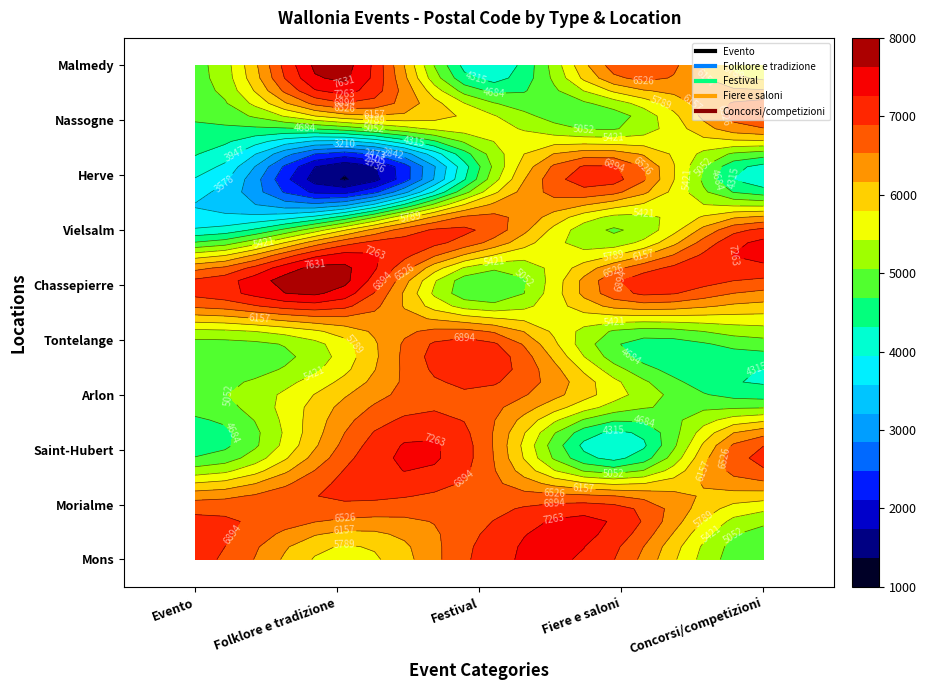

Which series has the largest range (max minus min)?

Folklore e tradizione